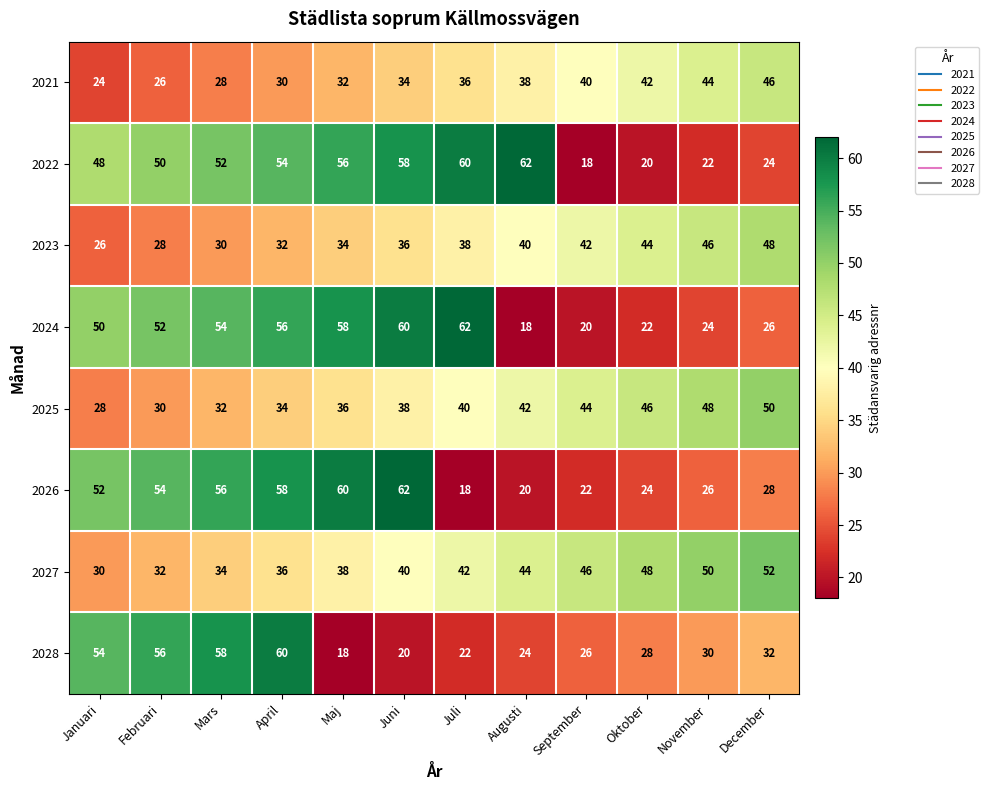

Read the 2025 value at Juli, to the nearest 10.

40